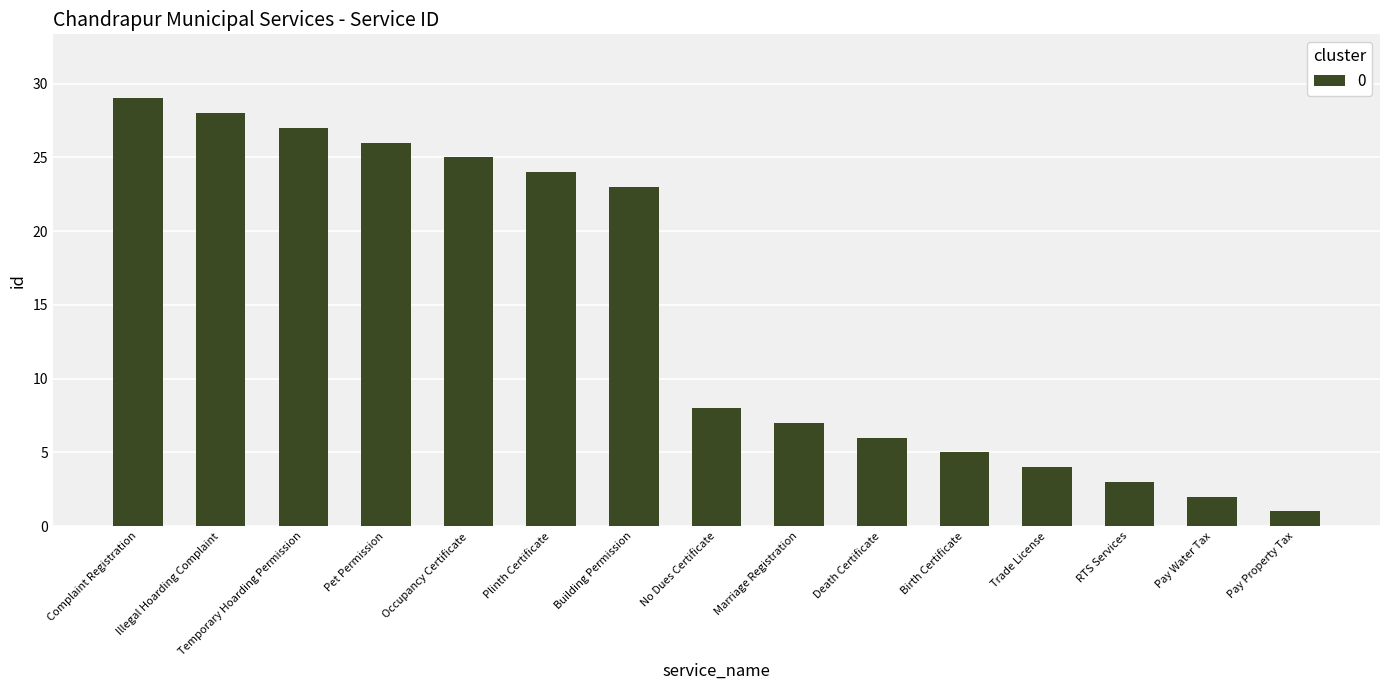

How many series are shown in this chart?

1